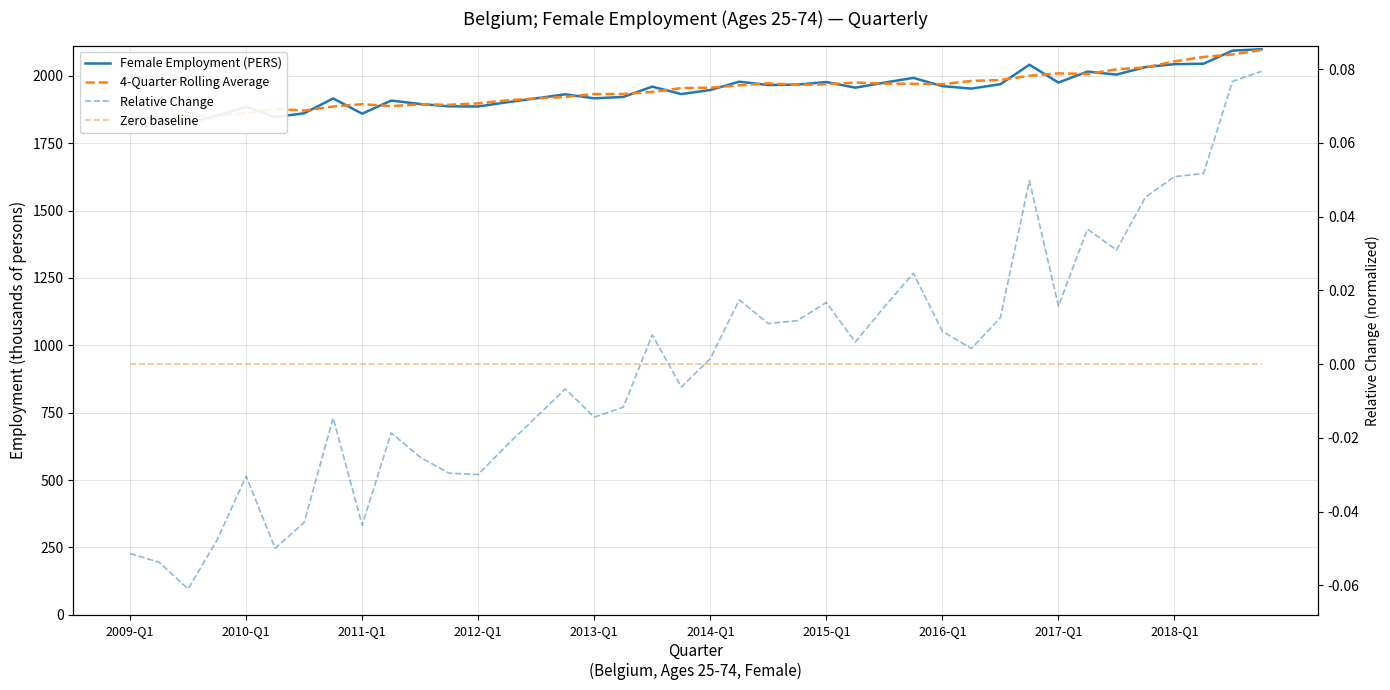

Which series has the largest range (max minus min)?

Female Employment (PERS)